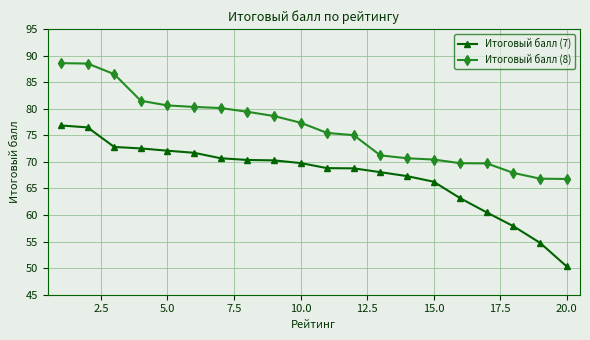

True or false: Итоговый балл (7) and Итоговый балл (8) cross at least once.

False